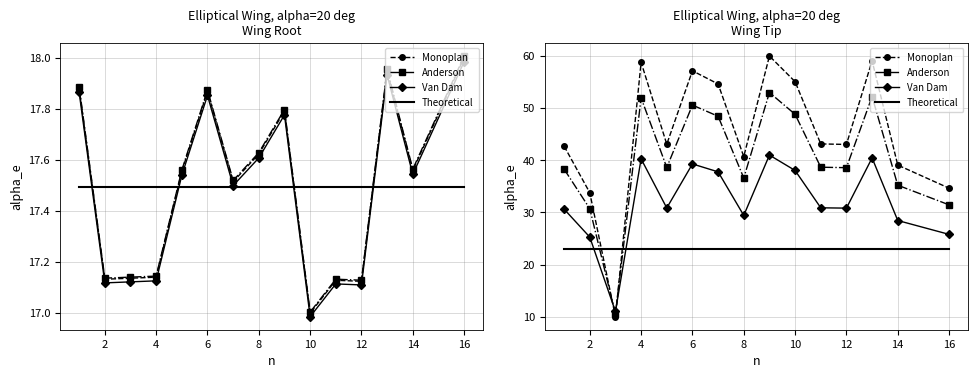

What are all the series names shown in the legend?

Monoplan, Anderson, Van Dam, Theoretical